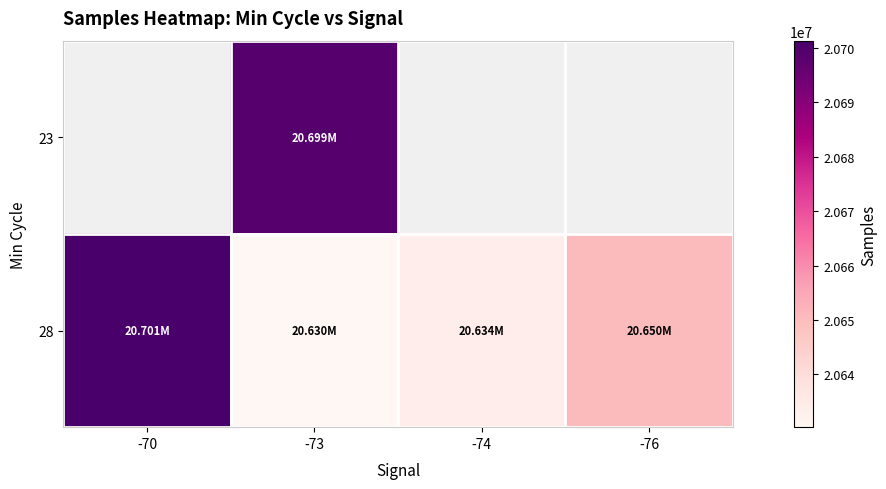

Which has a higher value, -74 or -73?

-73